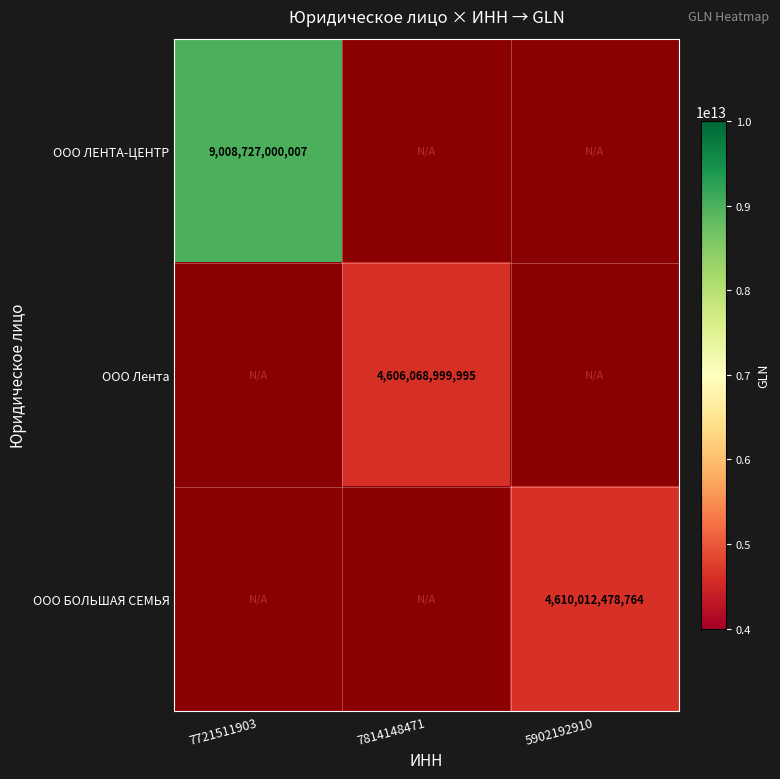

The ООО Лента series shows 6245320266090 at 7814148471. True or false?

False